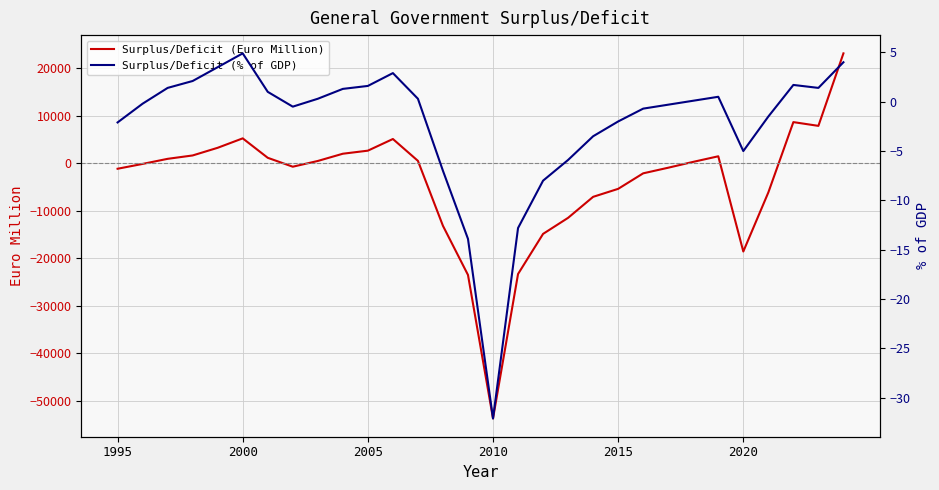

What is the value of the Surplus/Deficit (% of GDP) point at the 5th from the left?

3.5